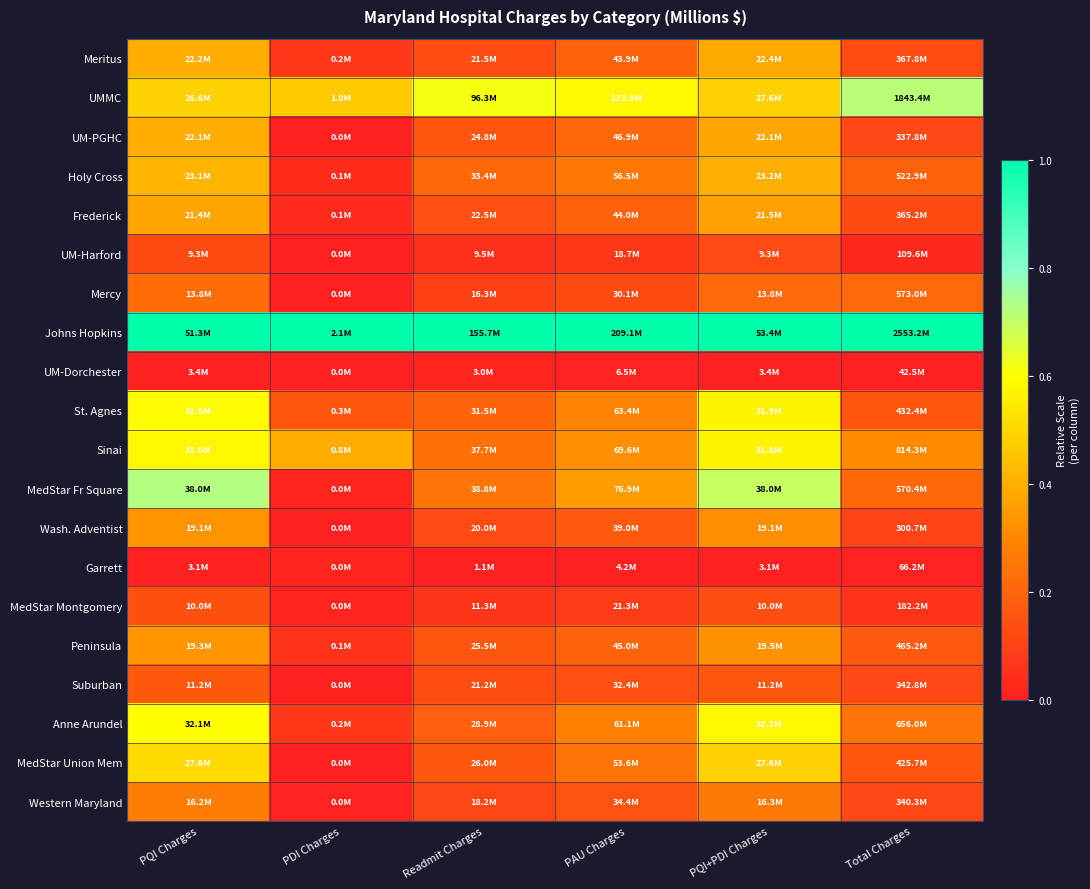

Reading left to right, what are all the values shown in this chart?

Meritus: PQI Charges=0.4	PDI Charges=0.1	Readmit Charges=0.1	PAU Charges=0.2	PQI+PDI Charges=0.4	Total Charges=0.1
UMMC: PQI Charges=0.5	PDI Charges=0.5	Readmit Charges=0.6	PAU Charges=0.6	PQI+PDI Charges=0.5	Total Charges=0.7
UM-PGHC: PQI Charges=0.4	PDI Charges=0.0	Readmit Charges=0.2	PAU Charges=0.2	PQI+PDI Charges=0.4	Total Charges=0.1
Holy Cross: PQI Charges=0.4	PDI Charges=0.0	Readmit Charges=0.2	PAU Charges=0.3	PQI+PDI Charges=0.4	Total Charges=0.2
Frederick: PQI Charges=0.4	PDI Charges=0.0	Readmit Charges=0.1	PAU Charges=0.2	PQI+PDI Charges=0.4	Total Charges=0.1
UM-Harford: PQI Charges=0.1	PDI Charges=0.0	Readmit Charges=0.1	PAU Charges=0.1	PQI+PDI Charges=0.1	Total Charges=0.0
Mercy: PQI Charges=0.2	PDI Charges=0.0	Readmit Charges=0.1	PAU Charges=0.1	PQI+PDI Charges=0.2	Total Charges=0.2
Johns Hopkins: PQI Charges=1.0	PDI Charges=1.0	Readmit Charges=1.0	PAU Charges=1.0	PQI+PDI Charges=1.0	Total Charges=1.0
UM-Dorchester: PQI Charges=0.0	PDI Charges=0.0	Readmit Charges=0.0	PAU Charges=0.0	PQI+PDI Charges=0.0	Total Charges=0.0
St. Agnes: PQI Charges=0.6	PDI Charges=0.2	Readmit Charges=0.2	PAU Charges=0.3	PQI+PDI Charges=0.6	Total Charges=0.2
Sinai: PQI Charges=0.6	PDI Charges=0.4	Readmit Charges=0.2	PAU Charges=0.3	PQI+PDI Charges=0.6	Total Charges=0.3
MedStar Fr Square: PQI Charges=0.7	PDI Charges=0.0	Readmit Charges=0.2	PAU Charges=0.4	PQI+PDI Charges=0.7	Total Charges=0.2
Wash. Adventist: PQI Charges=0.3	PDI Charges=0.0	Readmit Charges=0.1	PAU Charges=0.2	PQI+PDI Charges=0.3	Total Charges=0.1
Garrett: PQI Charges=0.0	PDI Charges=0.0	Readmit Charges=0.0	PAU Charges=0.0	PQI+PDI Charges=0.0	Total Charges=0.0
MedStar Montgomery: PQI Charges=0.1	PDI Charges=0.0	Readmit Charges=0.1	PAU Charges=0.1	PQI+PDI Charges=0.1	Total Charges=0.1
Peninsula: PQI Charges=0.3	PDI Charges=0.1	Readmit Charges=0.2	PAU Charges=0.2	PQI+PDI Charges=0.3	Total Charges=0.2
Suburban: PQI Charges=0.2	PDI Charges=0.0	Readmit Charges=0.1	PAU Charges=0.1	PQI+PDI Charges=0.2	Total Charges=0.1
Anne Arundel: PQI Charges=0.6	PDI Charges=0.1	Readmit Charges=0.2	PAU Charges=0.3	PQI+PDI Charges=0.6	Total Charges=0.2
MedStar Union Mem: PQI Charges=0.5	PDI Charges=0.0	Readmit Charges=0.2	PAU Charges=0.2	PQI+PDI Charges=0.5	Total Charges=0.2
Western Maryland: PQI Charges=0.3	PDI Charges=0.0	Readmit Charges=0.1	PAU Charges=0.1	PQI+PDI Charges=0.3	Total Charges=0.1